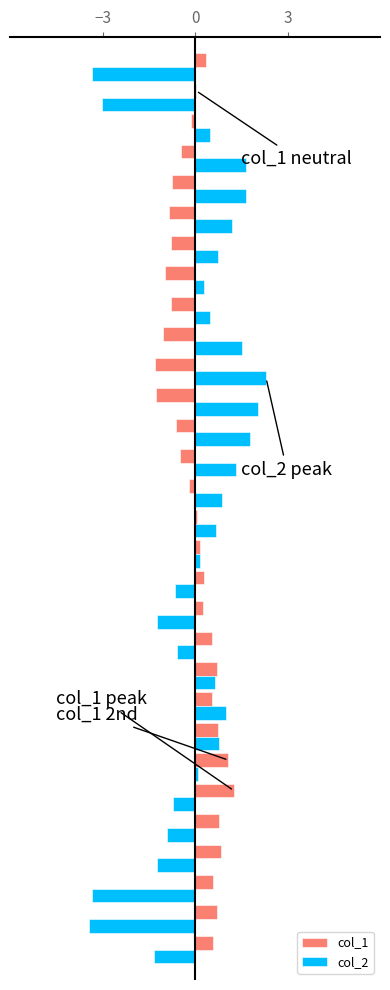

Rank the series by their maximum value, from lowest to highest.

col_1, col_2